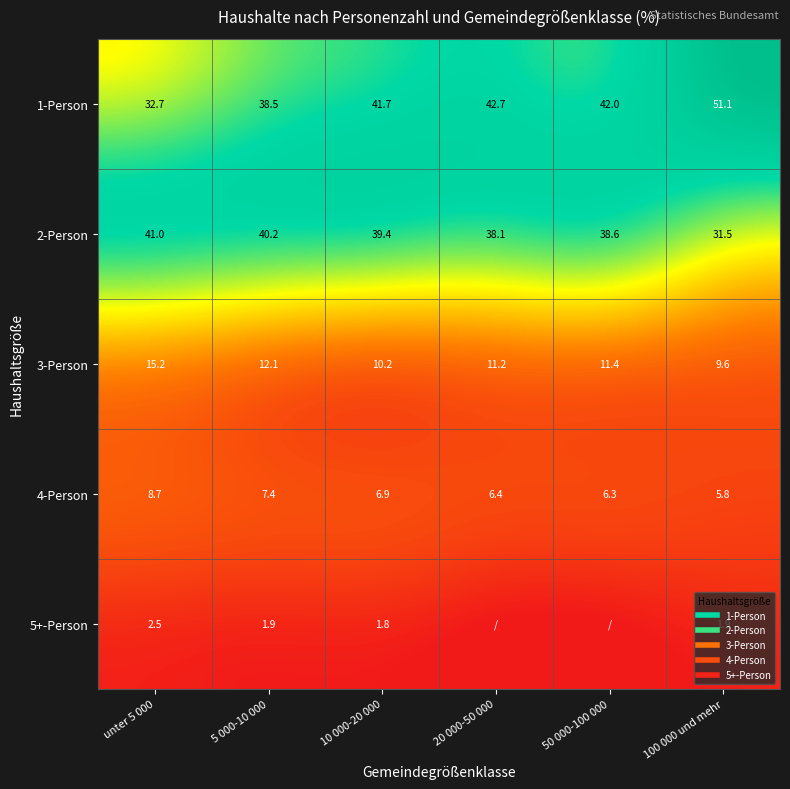

The 4-Person series shows 5.8 at 100 000 und mehr. True or false?

True